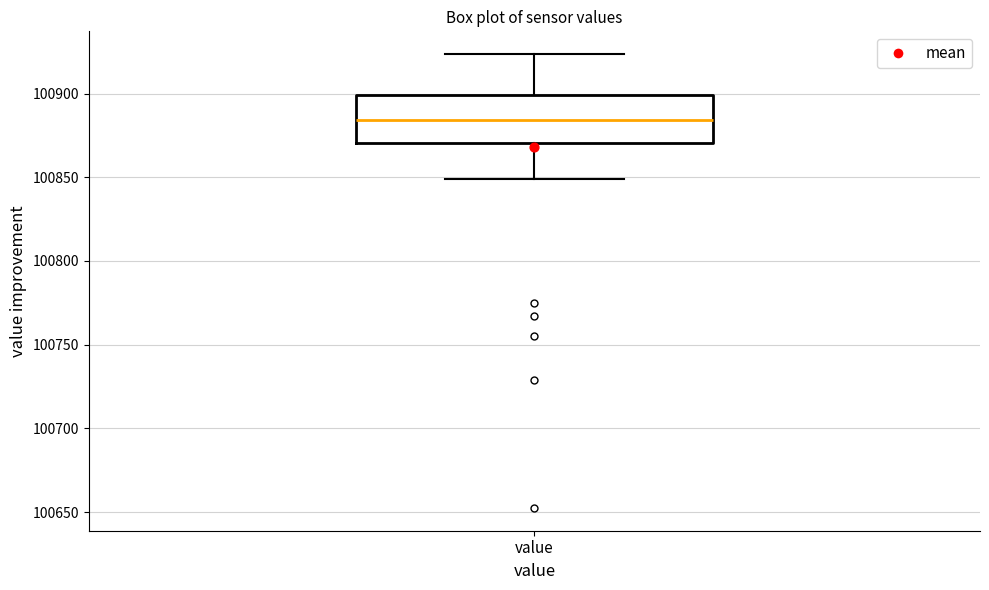

Read this box plot against the y-axis: the position of the median line, the range covered by the box, and the ends of both whiskers. The values are not printed on the chart, so give them approximately, as read against the axis.

median 100885, box 100870 to 100900, whiskers 100850 to 100925